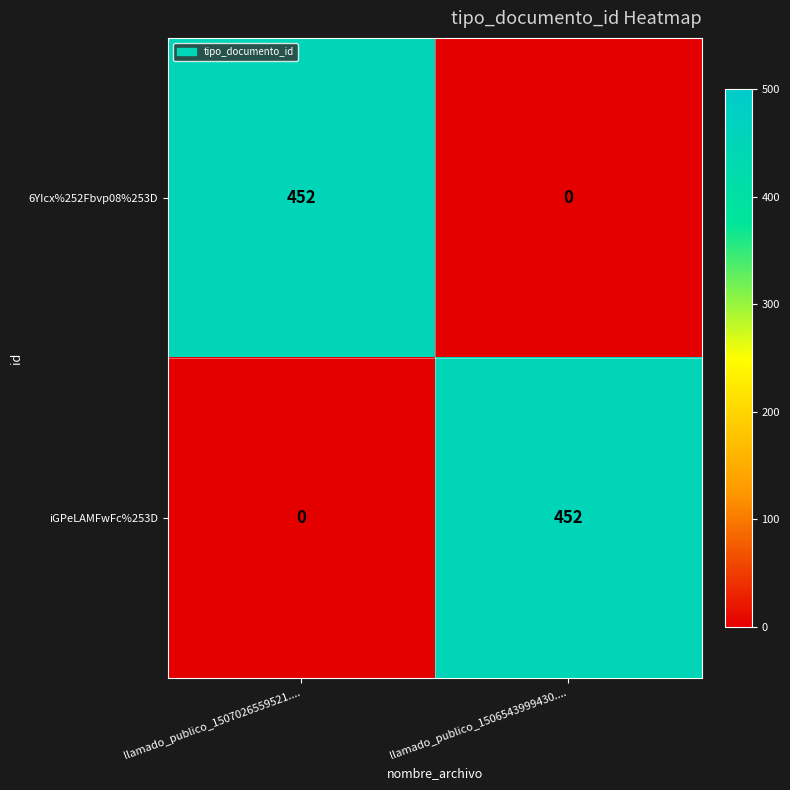

True or false: 6YIcx%252Fbvp08%253D has a value of 452 at llamado_publico_1507026559521.....

True